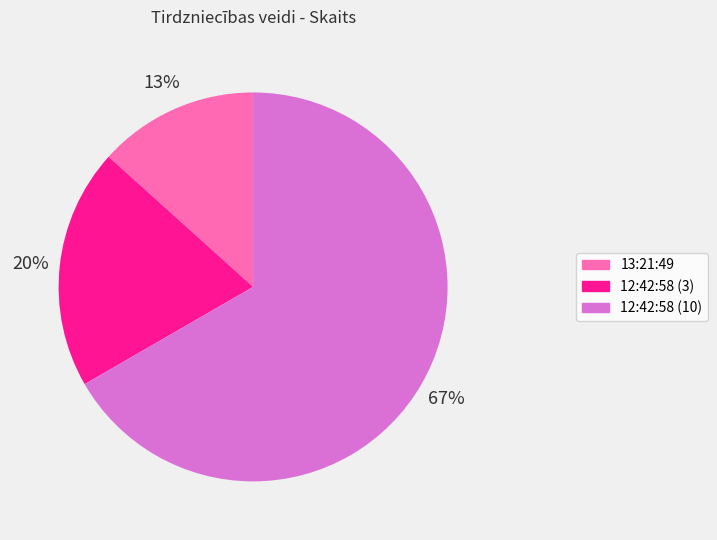

To the nearest percent, what is the combined percentage of 12:42:58 (3) and 12:42:58 (10)?

87%